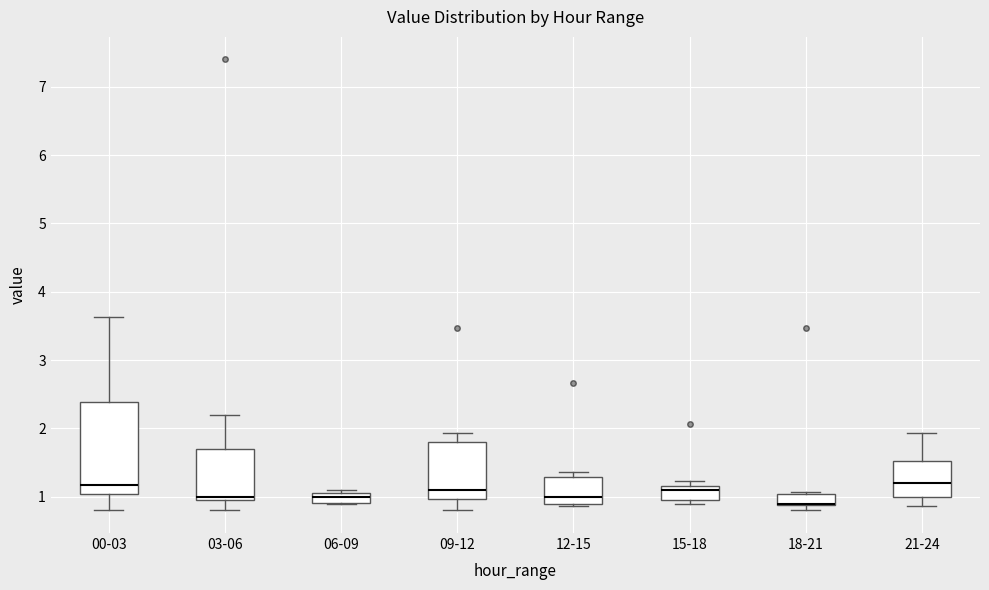

Comparing the boxes themselves (not the whiskers), which one is the tallest?

00-03